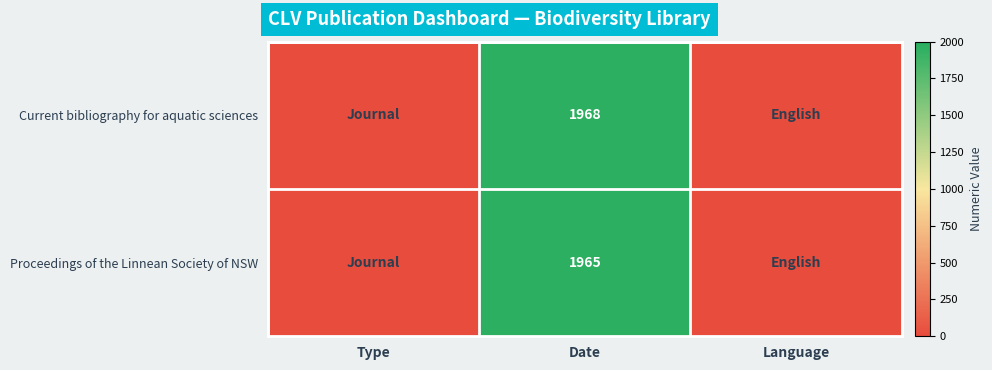

At which category does the chart reach its minimum across all series?

Type